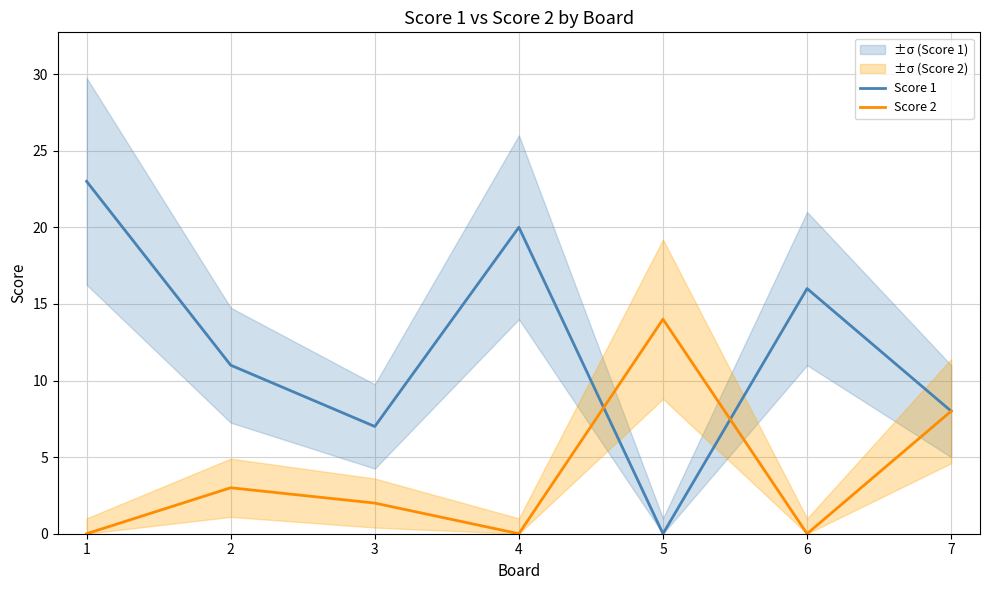

Rank the series by their average value, from lowest to highest.

Score 2, Score 1